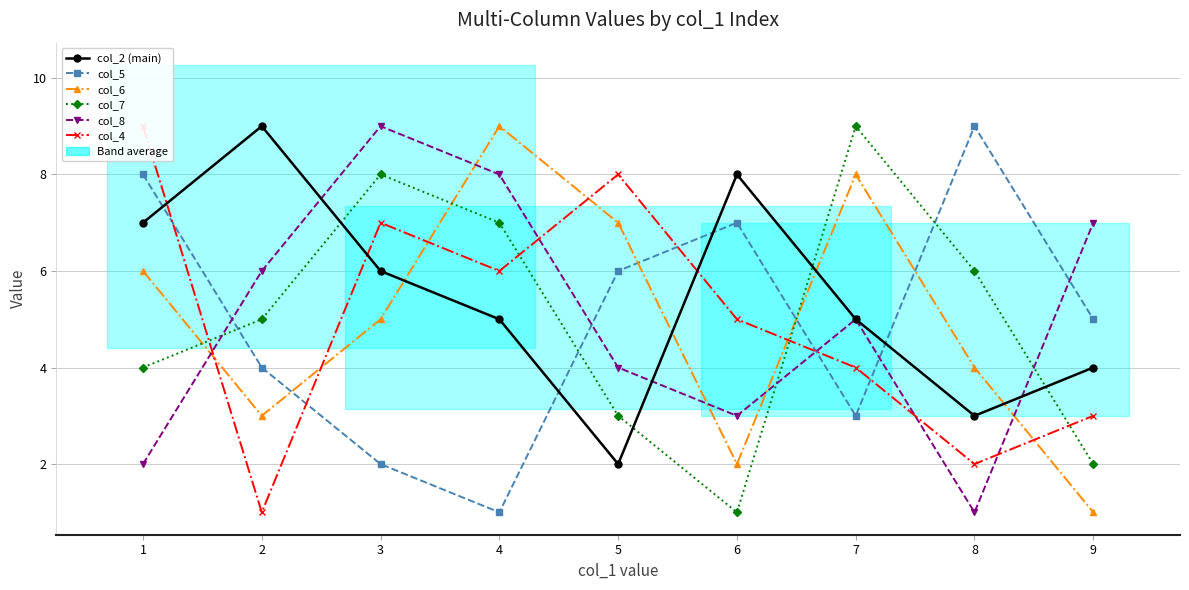

Where is col_6 nearest to the value 5?

3